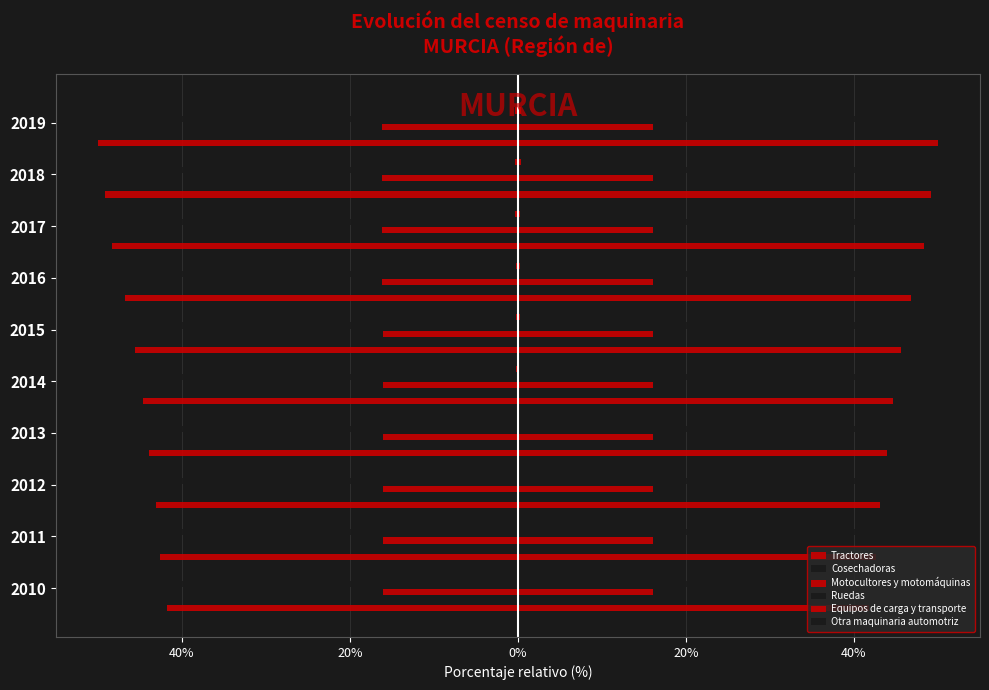

Does the chart contain any negative values?

Yes